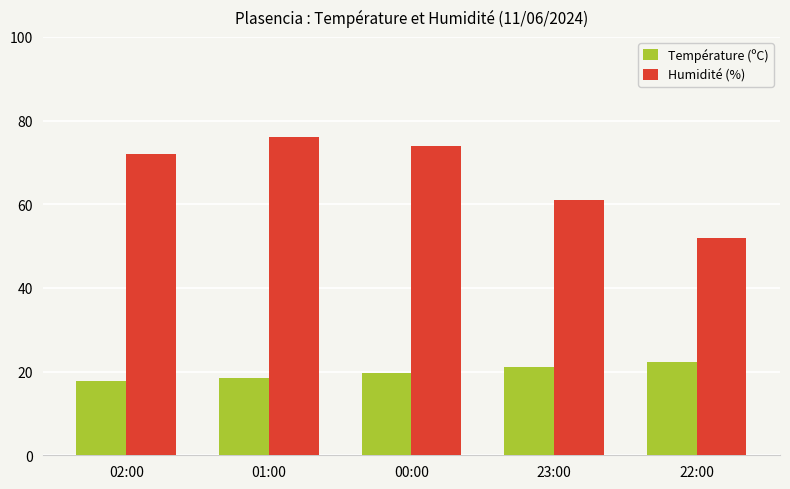

Which series changed the most between 01:00 and 22:00?

Humidité (%)